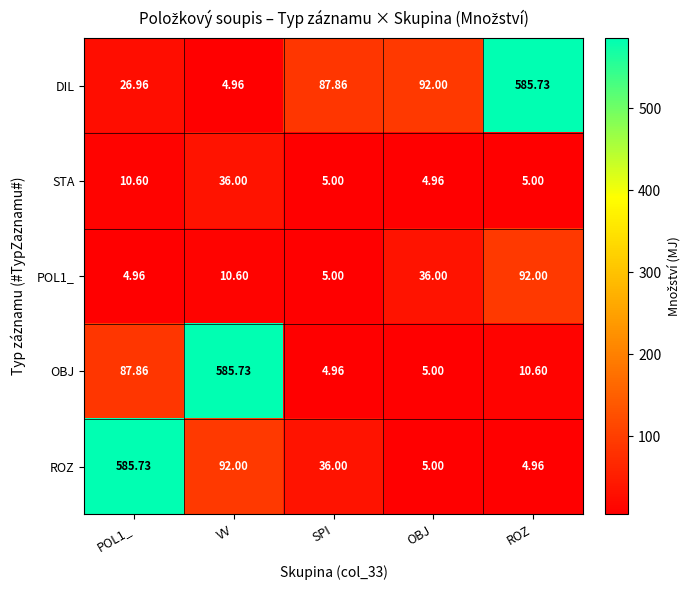

Which category has the lowest value in the STA series?

OBJ